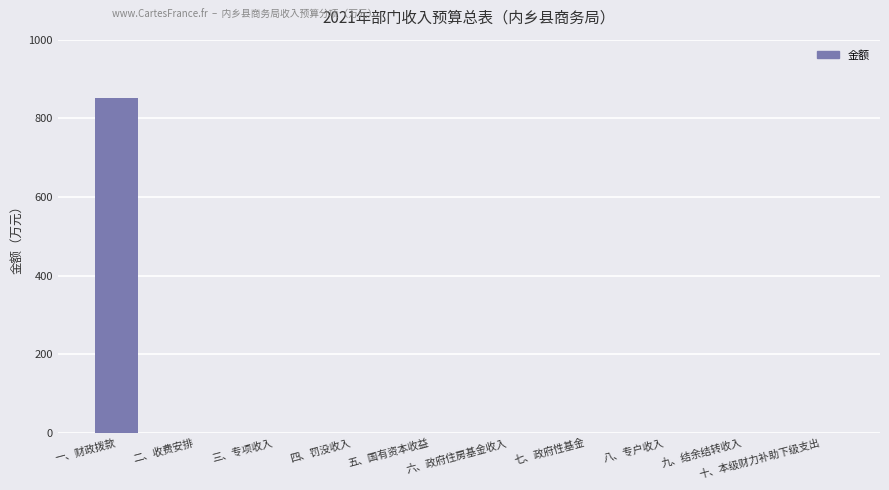

Is it true that the value at 三、专项收入 is 0.0?

True